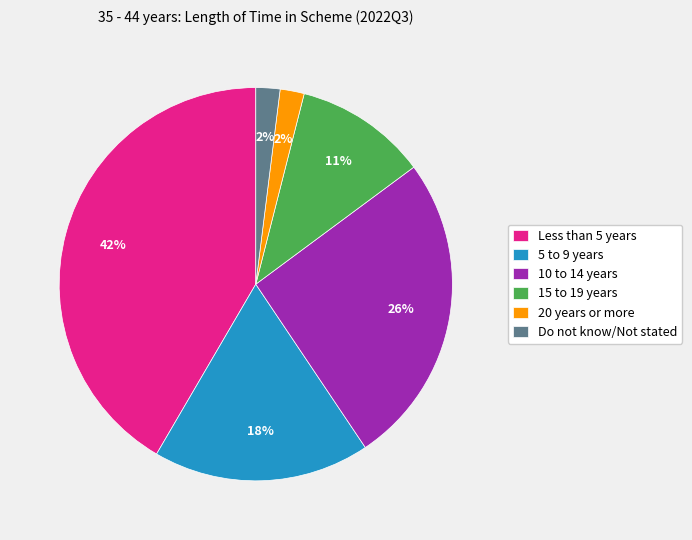

What percentage is the 20 years or more slice, to the nearest percent?

2%